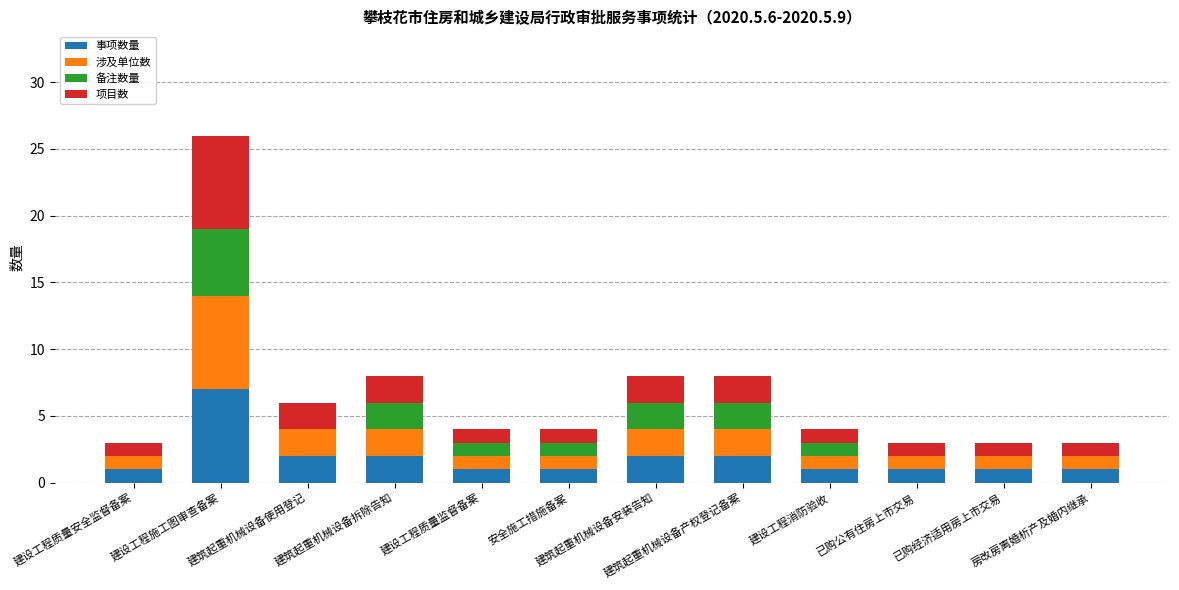

At which category is the sum across all series the highest?

建设工程施工图审查备案